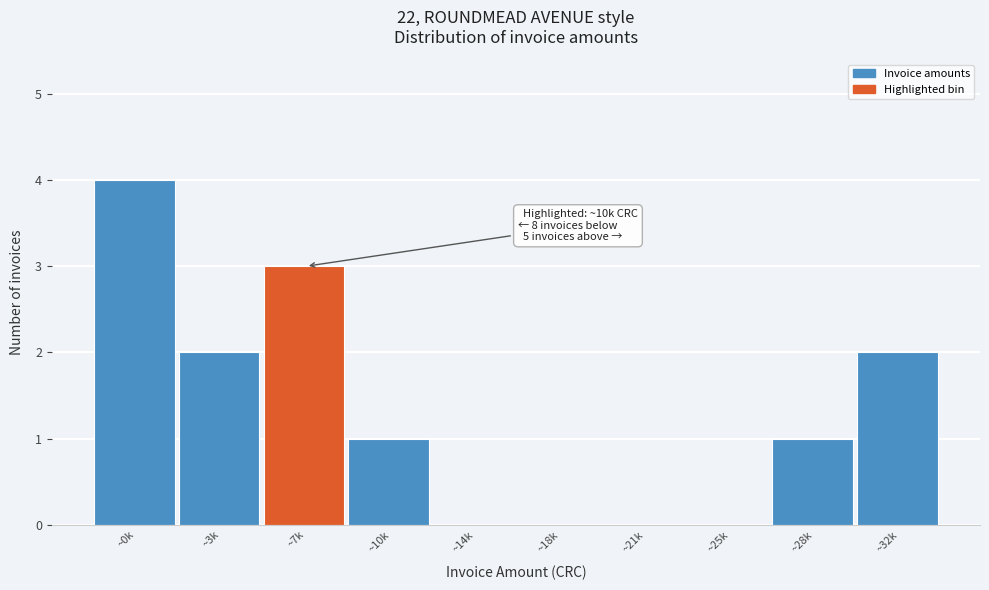

Reading left to right, list all the values displayed in this chart.

~0k=4	~3k=2	~7k=3	~10k=1	~14k=0	~18k=0	~21k=0	~25k=0	~28k=1	~32k=2